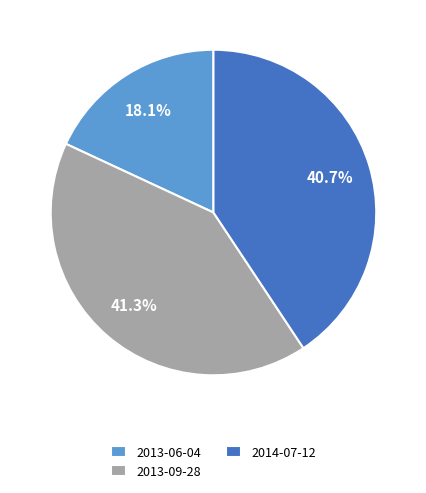

Do 2013-06-04 and 2013-09-28 together represent more than half of the pie?

Yes